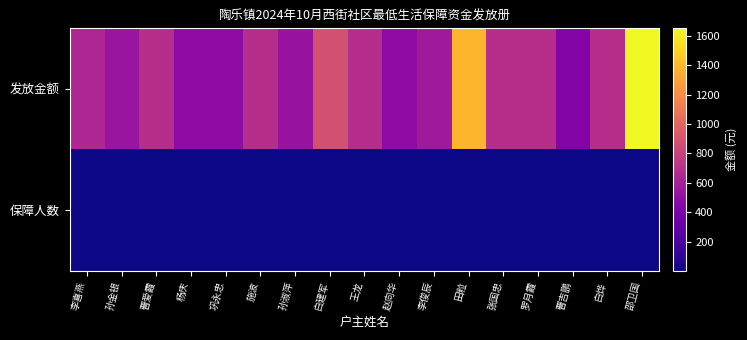

Reading left to right, extract all data points from this chart.

发放金额: 李喜燕=640	孙金银=540	曹爱霞=690	杨庆=490	巩永忠=490	施波=690	孙淑萍=530	白建军=880	王龙=690	赵向华=490	李俊辰=570	田粒=1380	张国忠=690	罗月霞=690	曹吉鹏=440	白烨=690	邵卫国=1650
保障人数: 李喜燕=1	孙金银=1	曹爱霞=1	杨庆=1	巩永忠=1	施波=1	孙淑萍=1	白建军=2	王龙=1	赵向华=1	李俊辰=1	田粒=2	张国忠=1	罗月霞=1	曹吉鹏=1	白烨=1	邵卫国=3